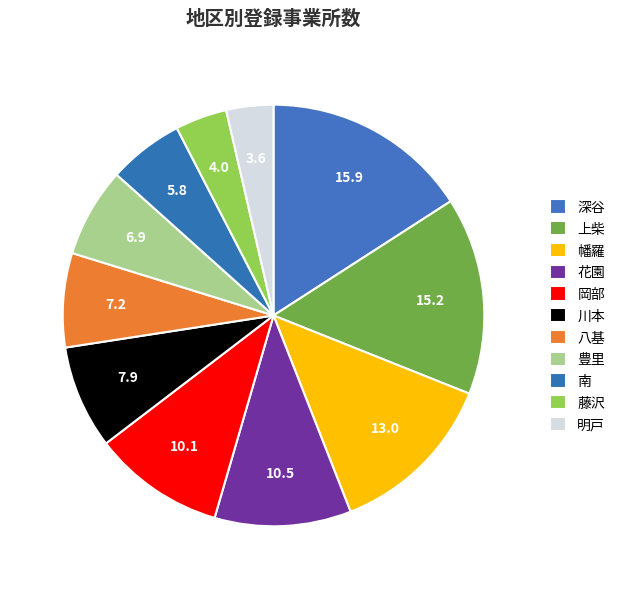

What is the largest slice in the pie chart?

深谷